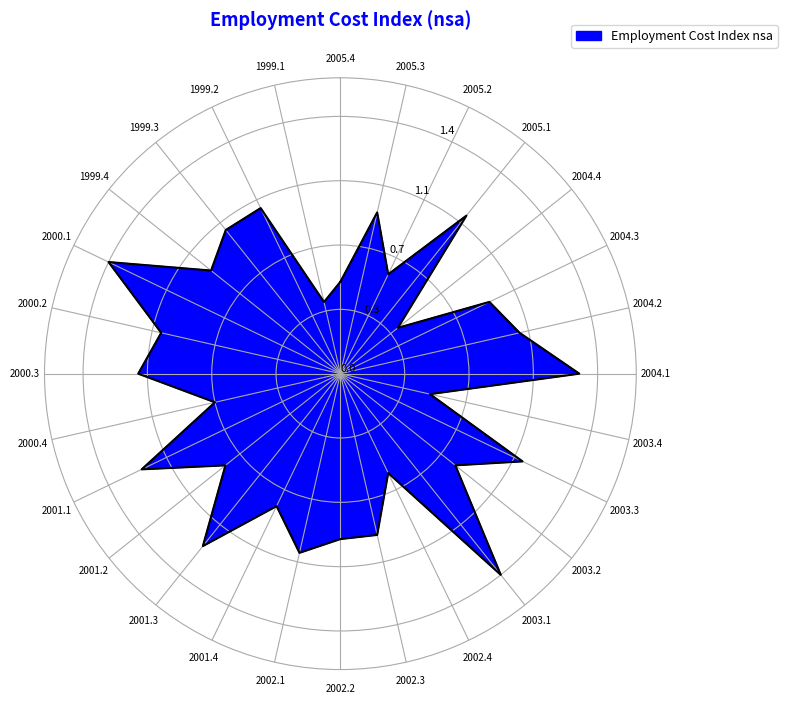

What is the maximum value shown in the chart?

1.4